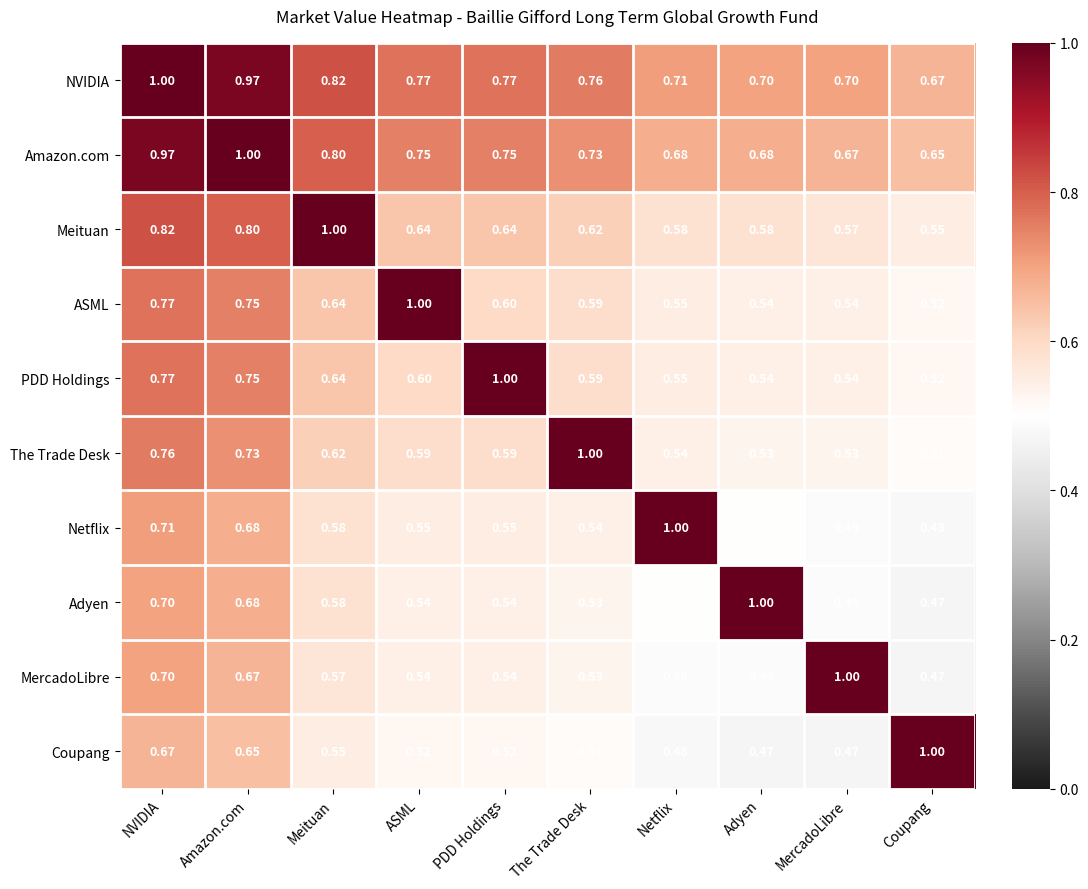

Which series has the largest total across all categories?

NVIDIA